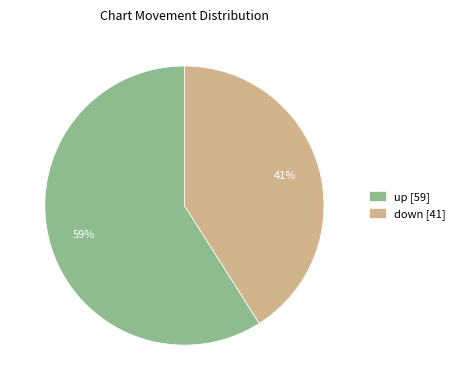

How many slices are in this pie chart?

2